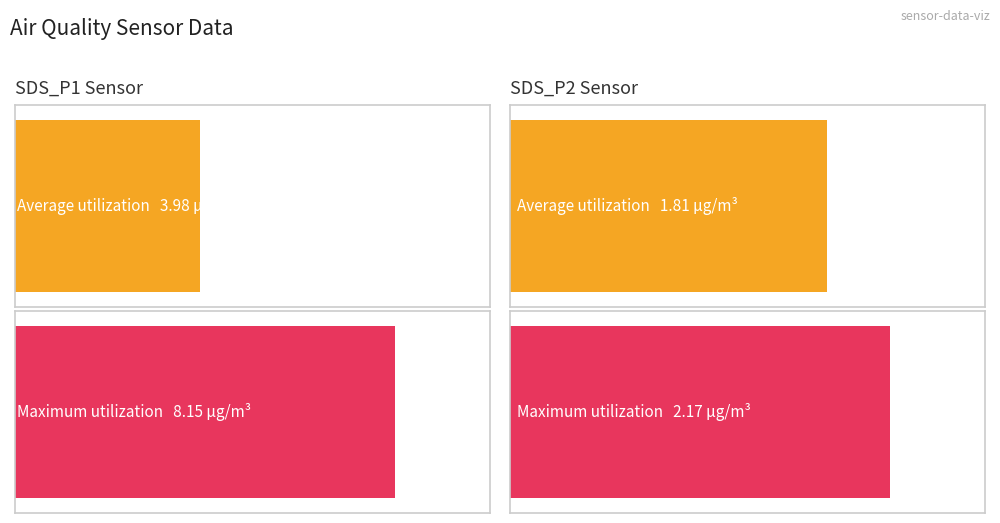

What value does the Maximum utilization series have at SDS_P2?

2.2